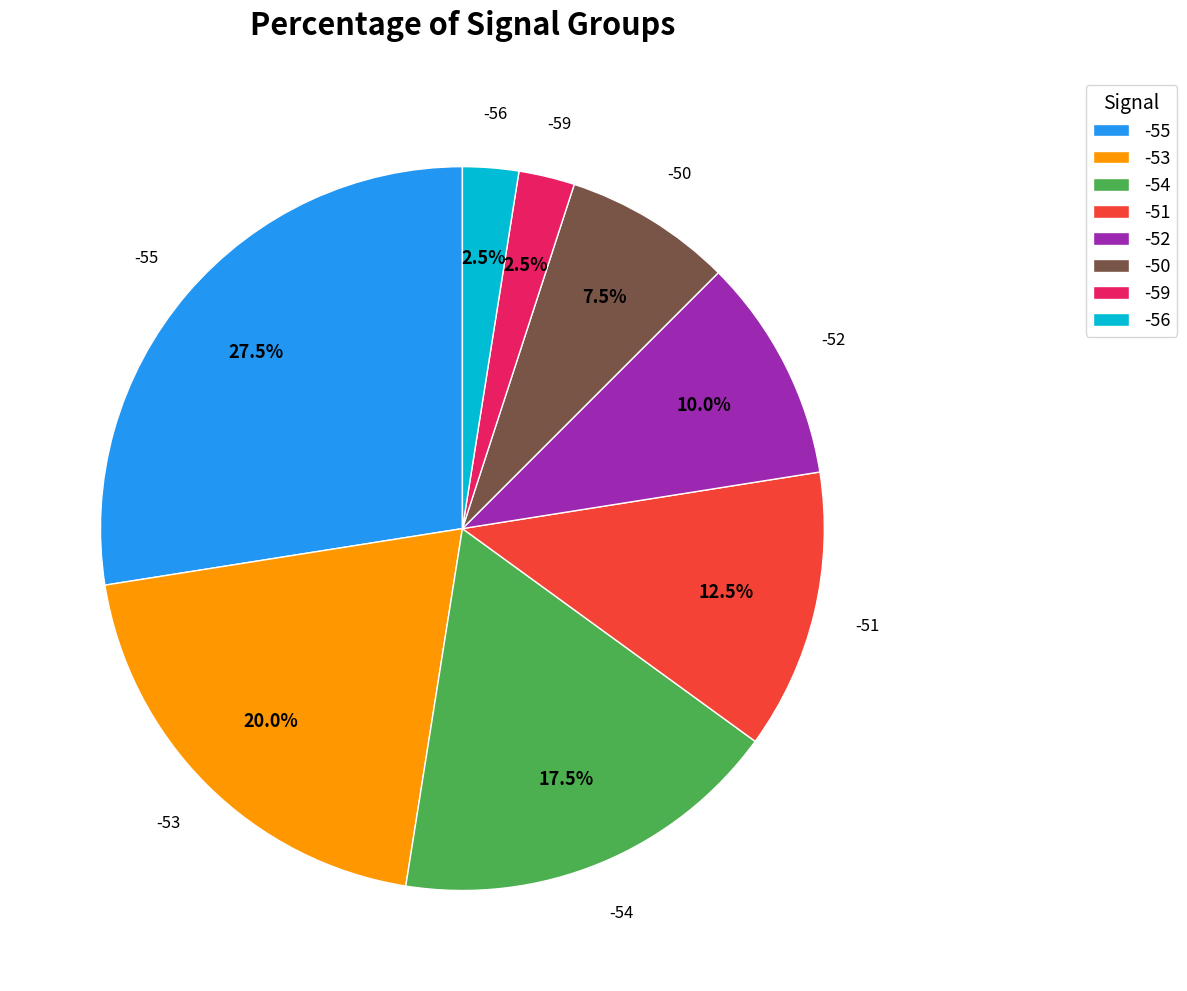

Which category has the biggest portion of the pie?

-55